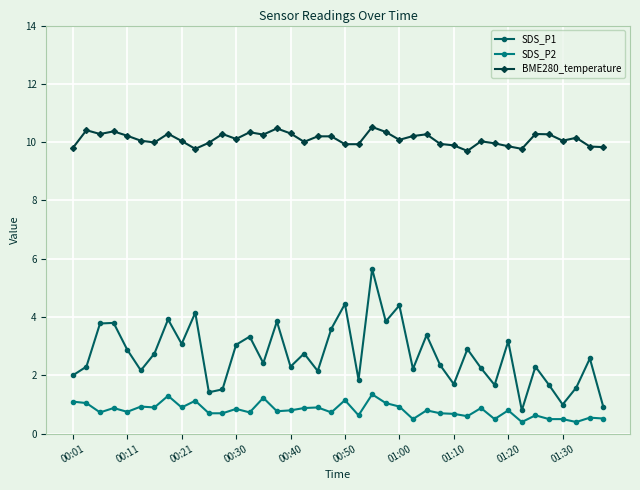

What is the value of the SDS_P2 point at the 37th from the left?

0.5